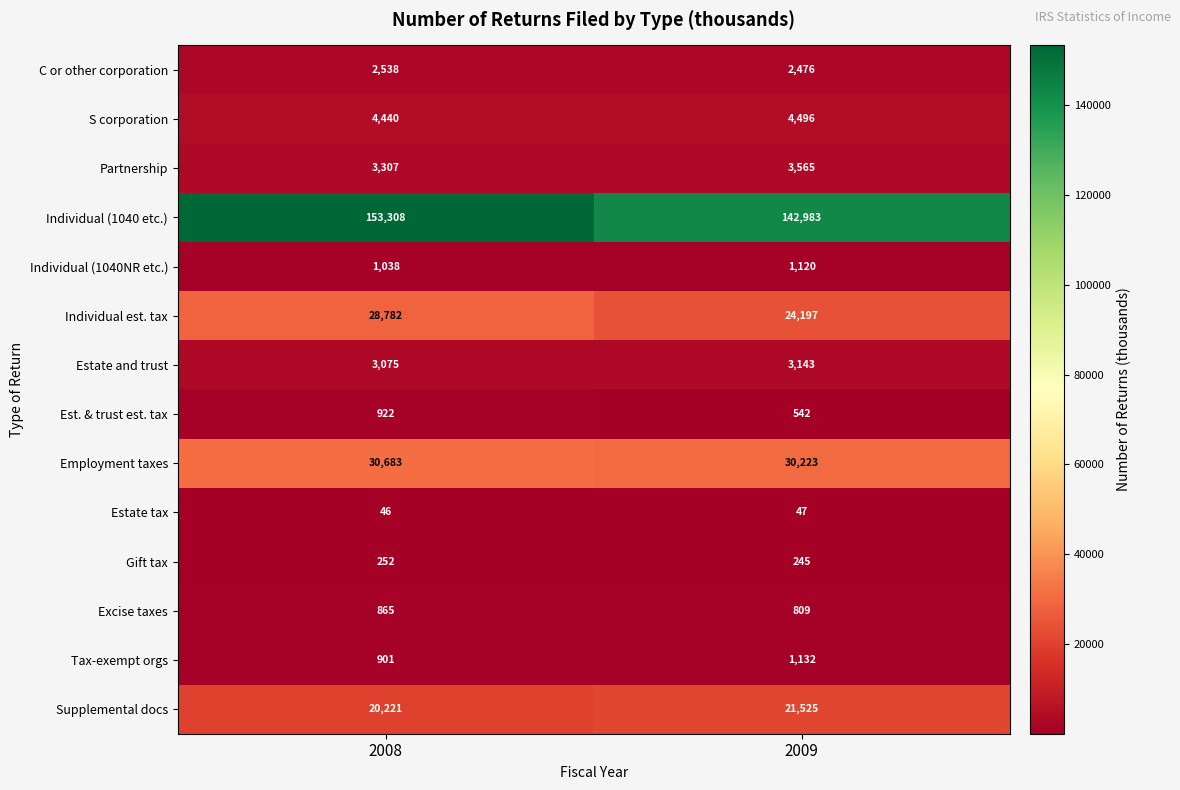

What is the average value of the Estate and trust series?

3109